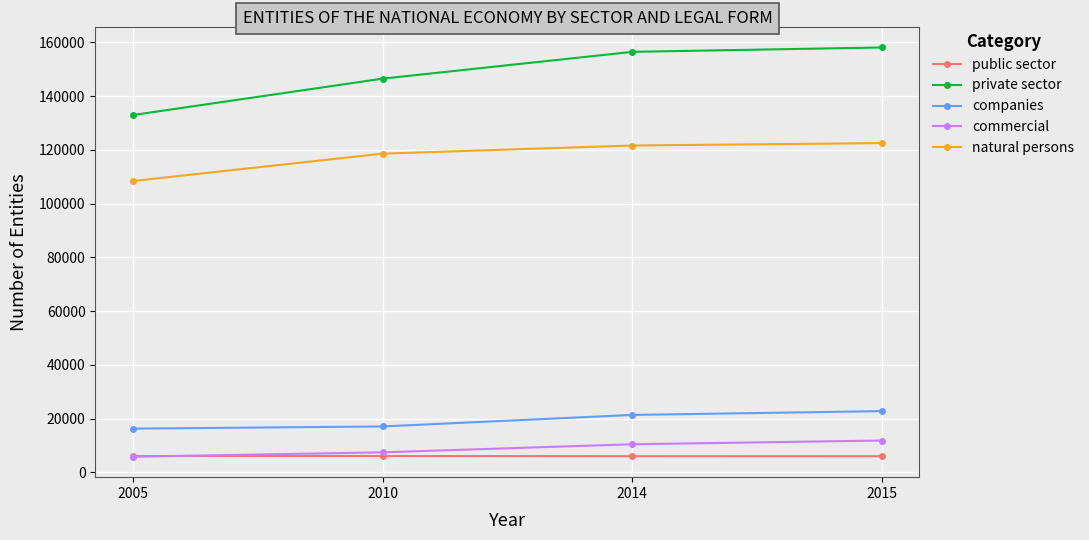

Which series has the largest range (max minus min)?

private sector